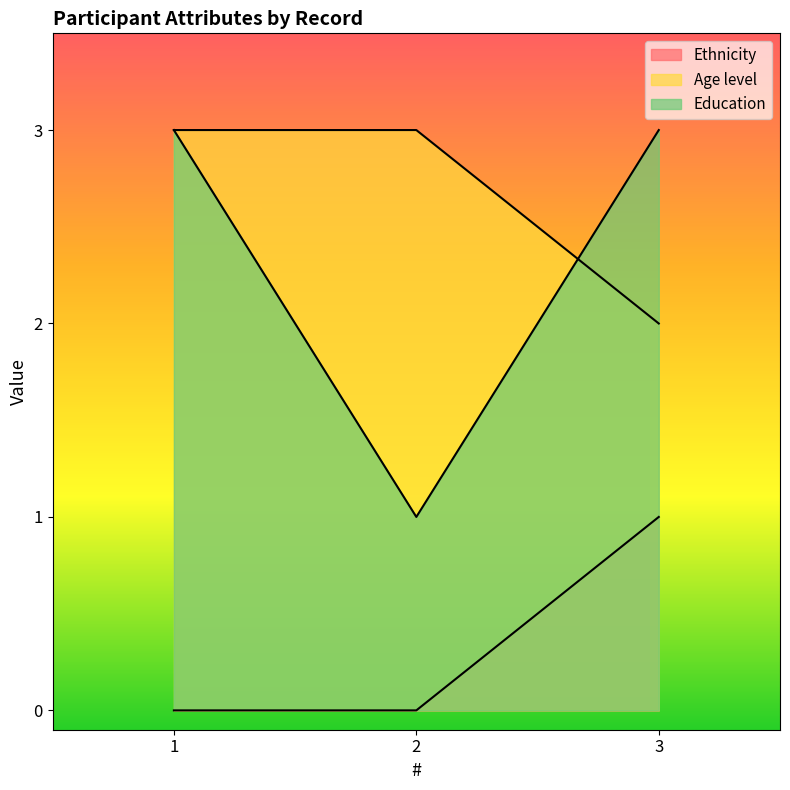

What is the sum of all Ethnicity values?

1